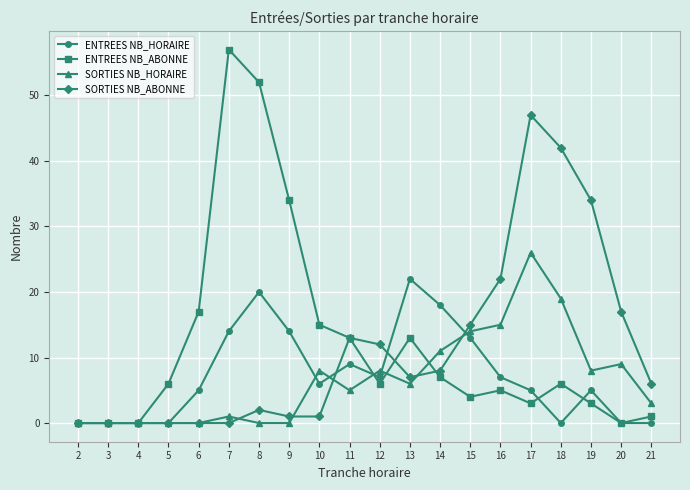

The value of ENTREES NB_HORAIRE at 11 is 9. True or false?

True